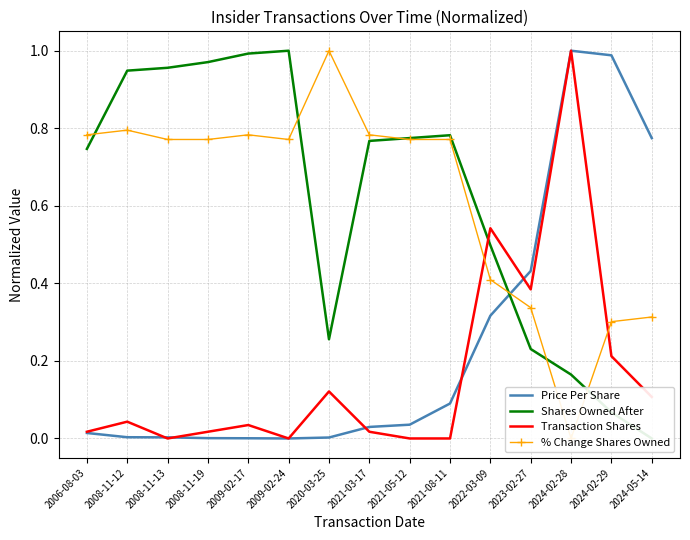

What is the sum of the Shares Owned After values at 2024-02-28 and 2021-03-17?

0.9